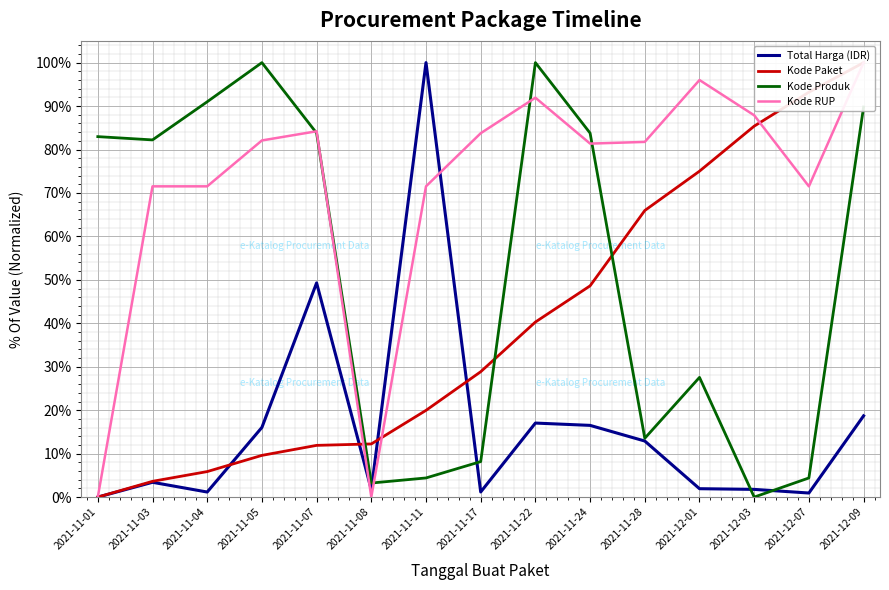

What is the average value of the Kode Paket series?

40.0